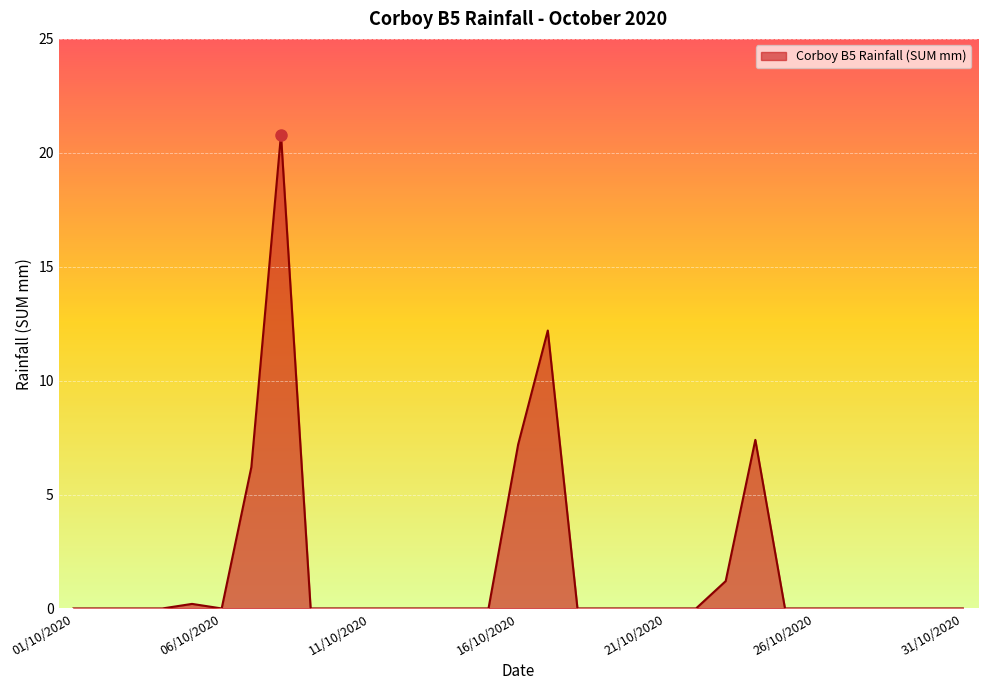

How many lines are shown in the chart?

1